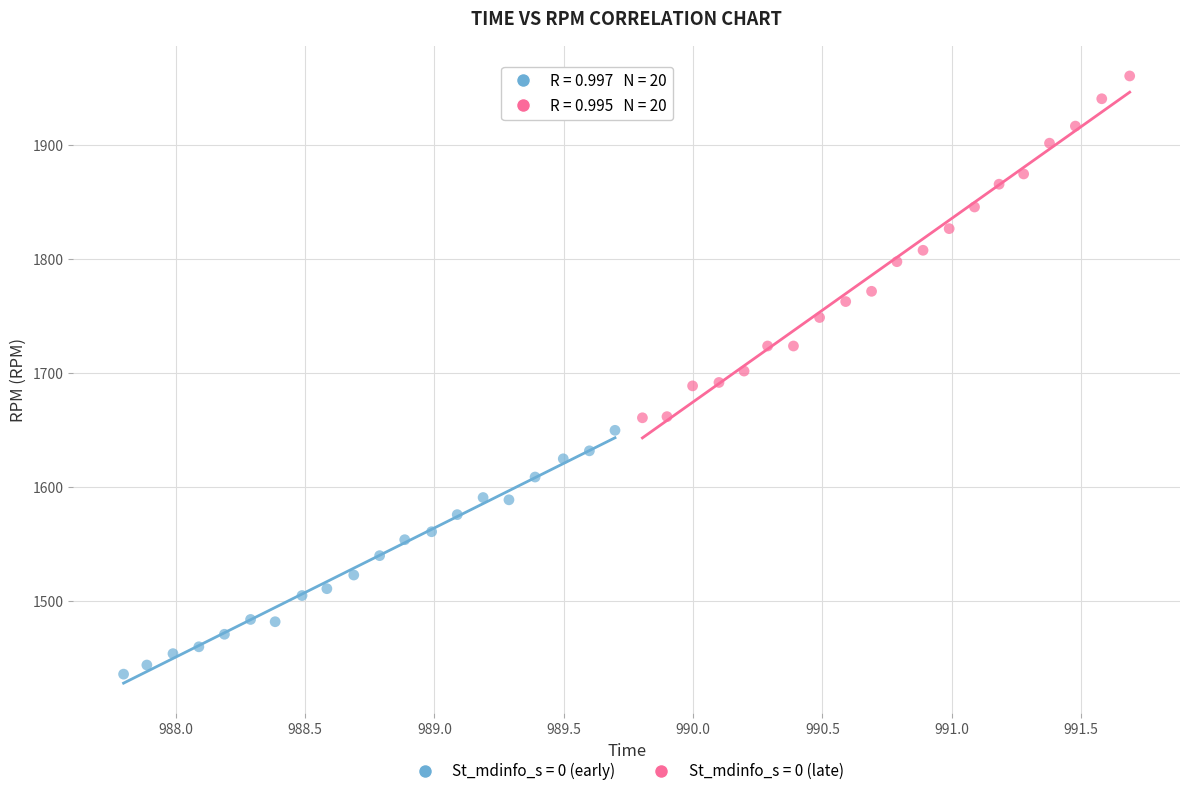

Which series has the widest spread of Y values?

St_mdinfo_s = 0 (late)